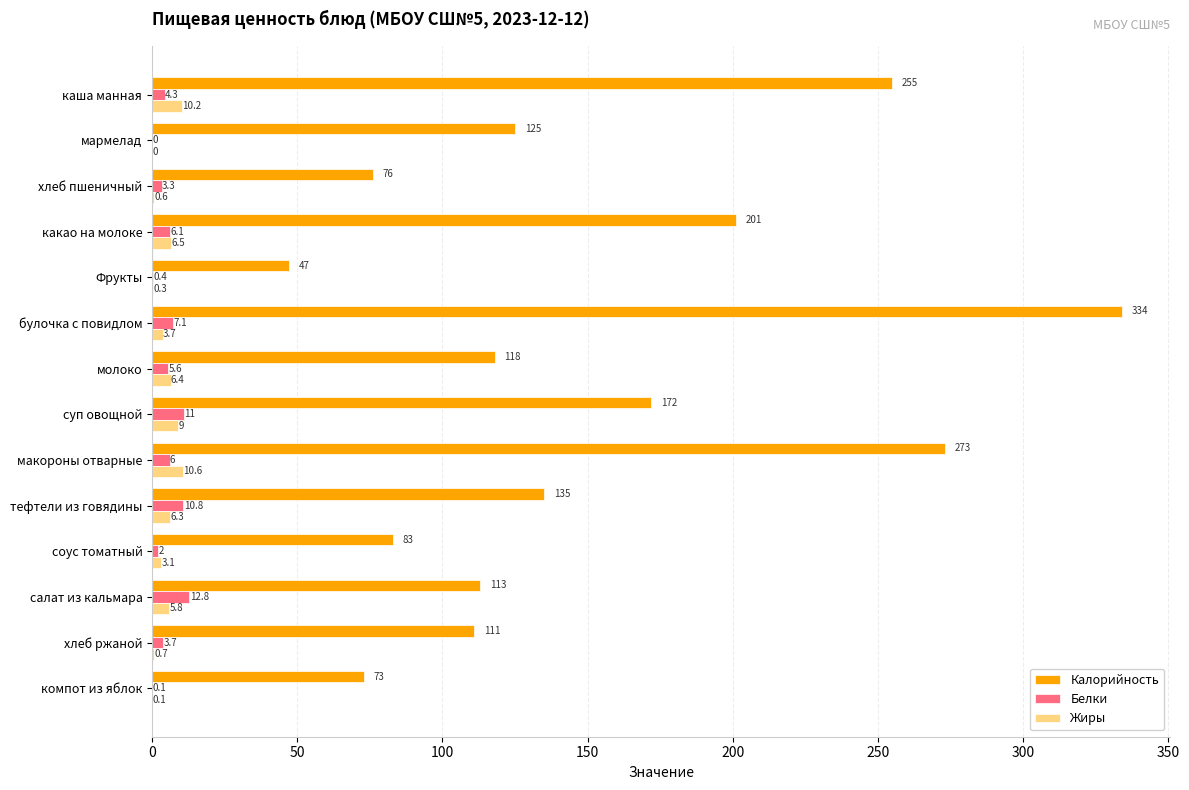

At which category is the sum across all series the highest?

булочка с повидлом